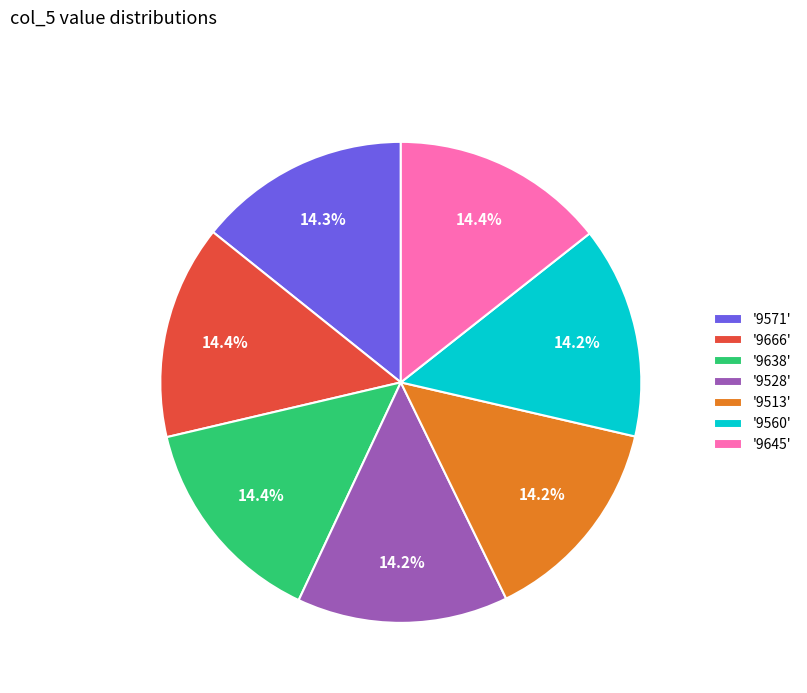

Combined, do '9528' and '9513' account for over 50%?

No